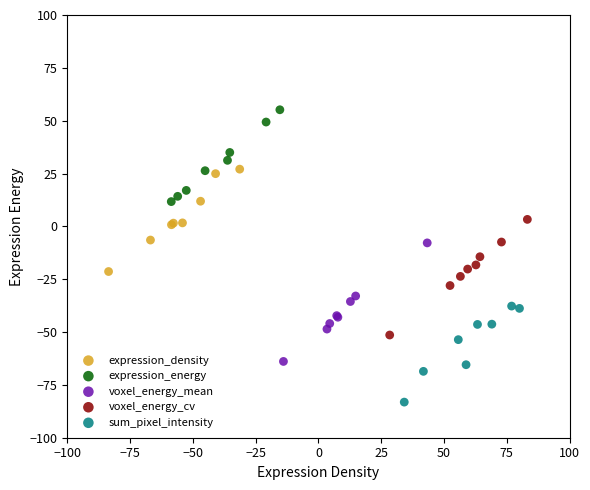

Which series reaches the minimum Y coordinate?

sum_pixel_intensity